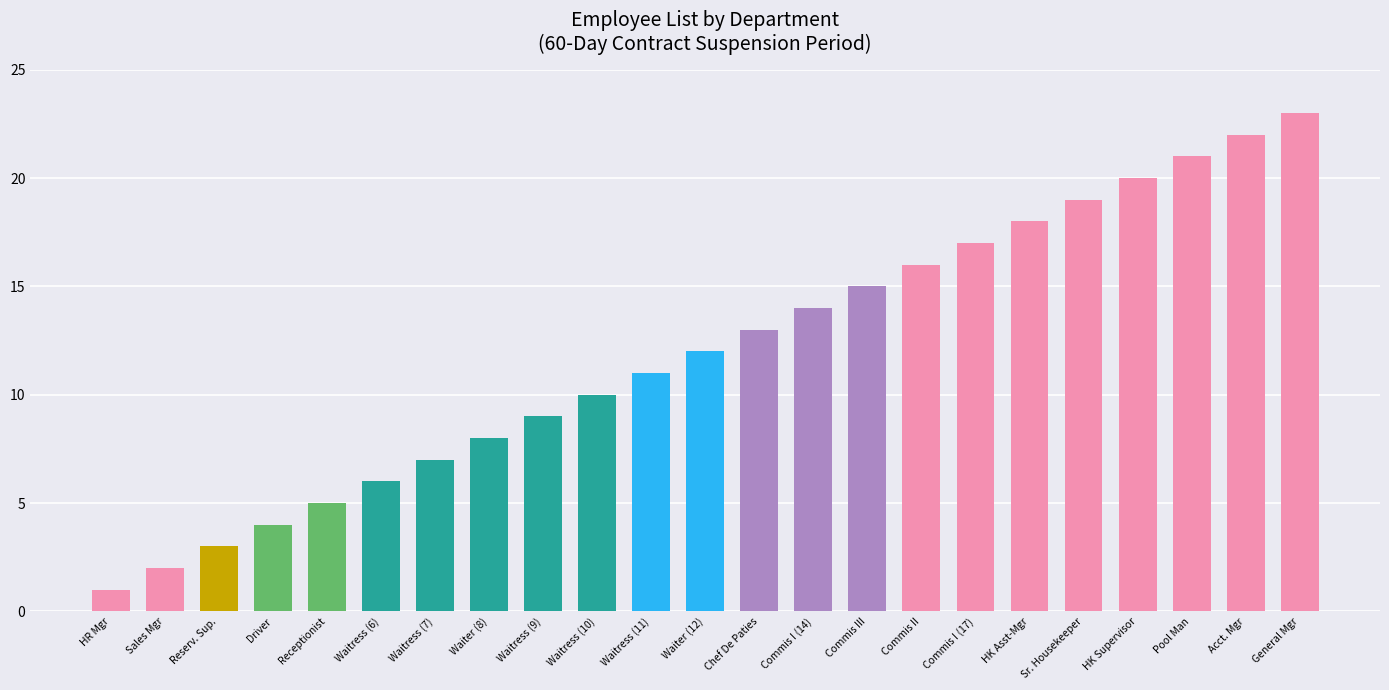

How many series are shown in this chart?

1